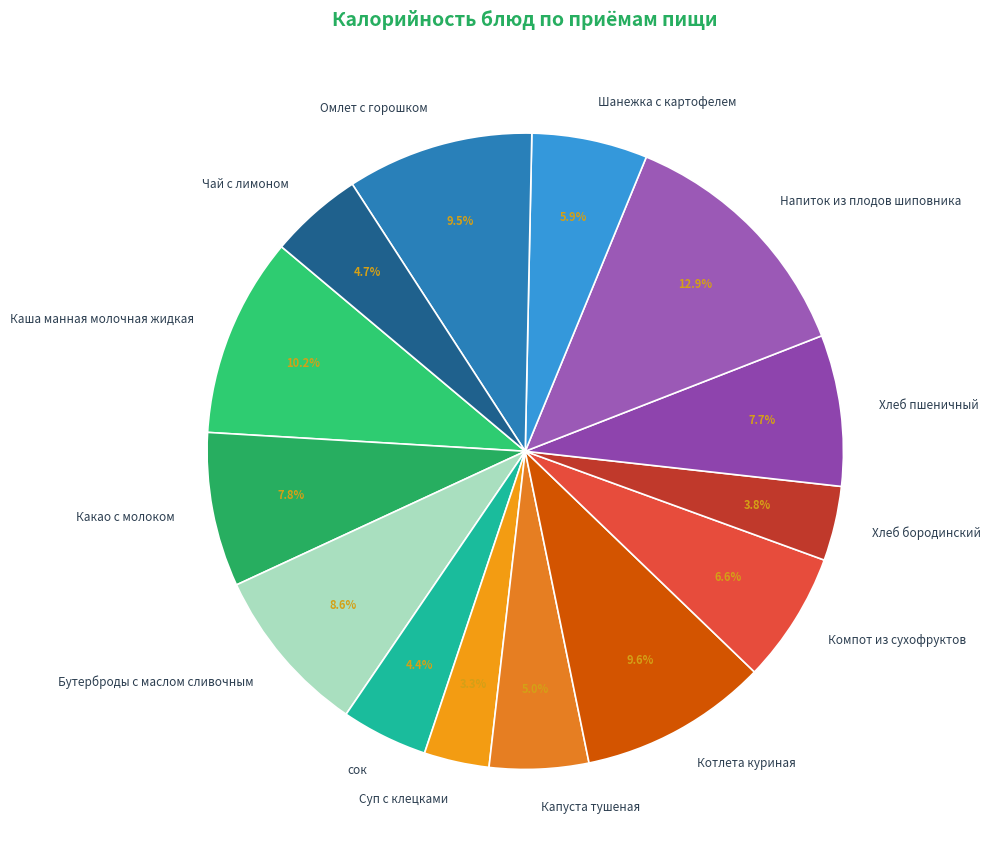

Is the sum of Котлета куриная and Хлеб бородинский greater than half?

No